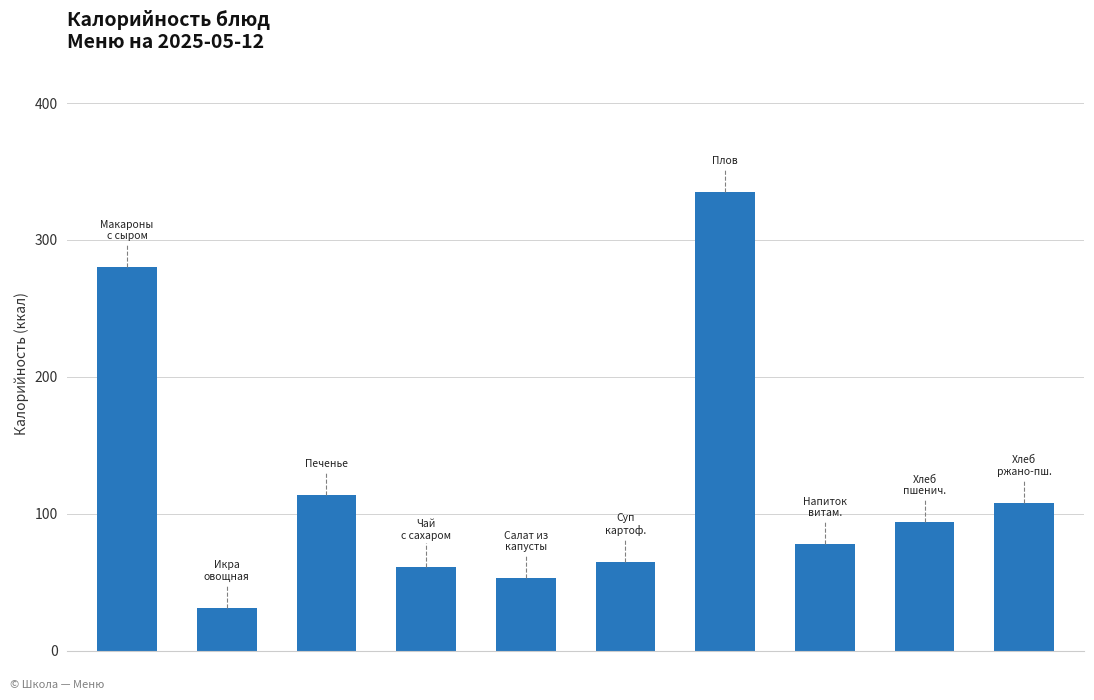

What is the difference between the second highest and minimum values?

248.8